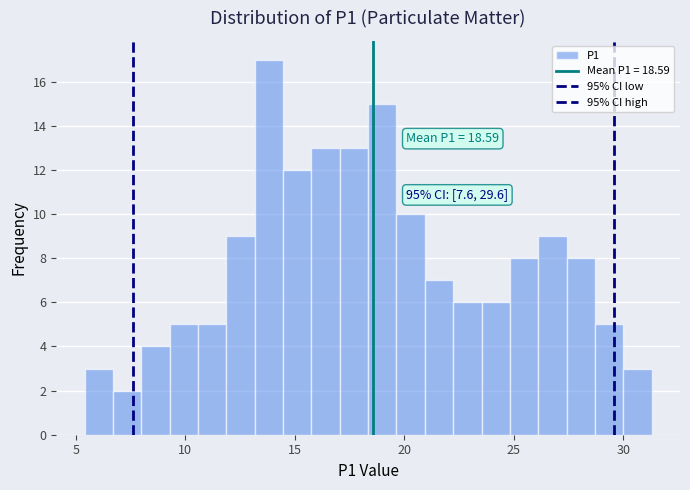

Read against the x-axis, roughly where is the centre of the tallest bar?

14.0